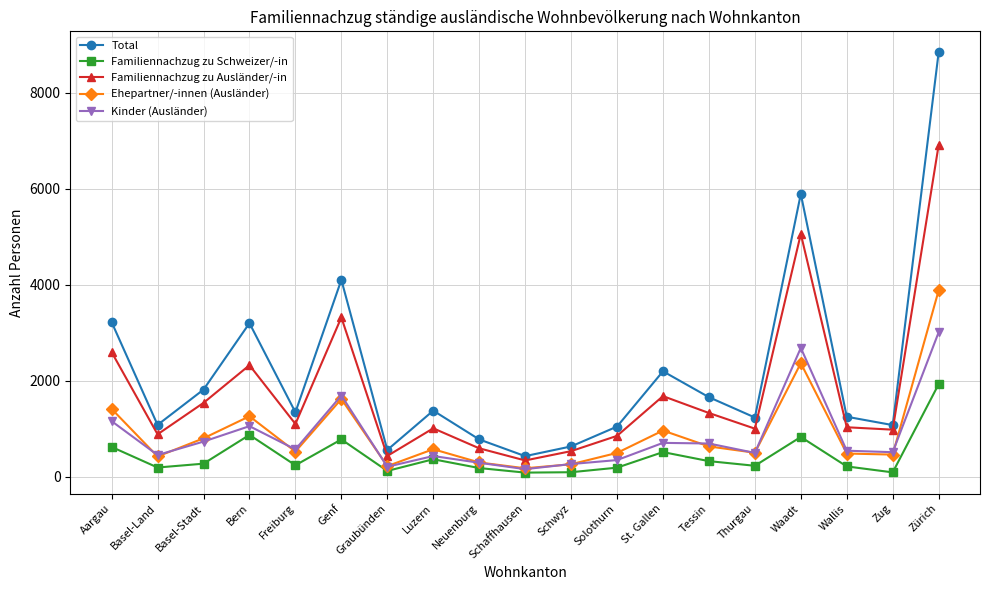

Which category has the highest value across all series?

Zürich